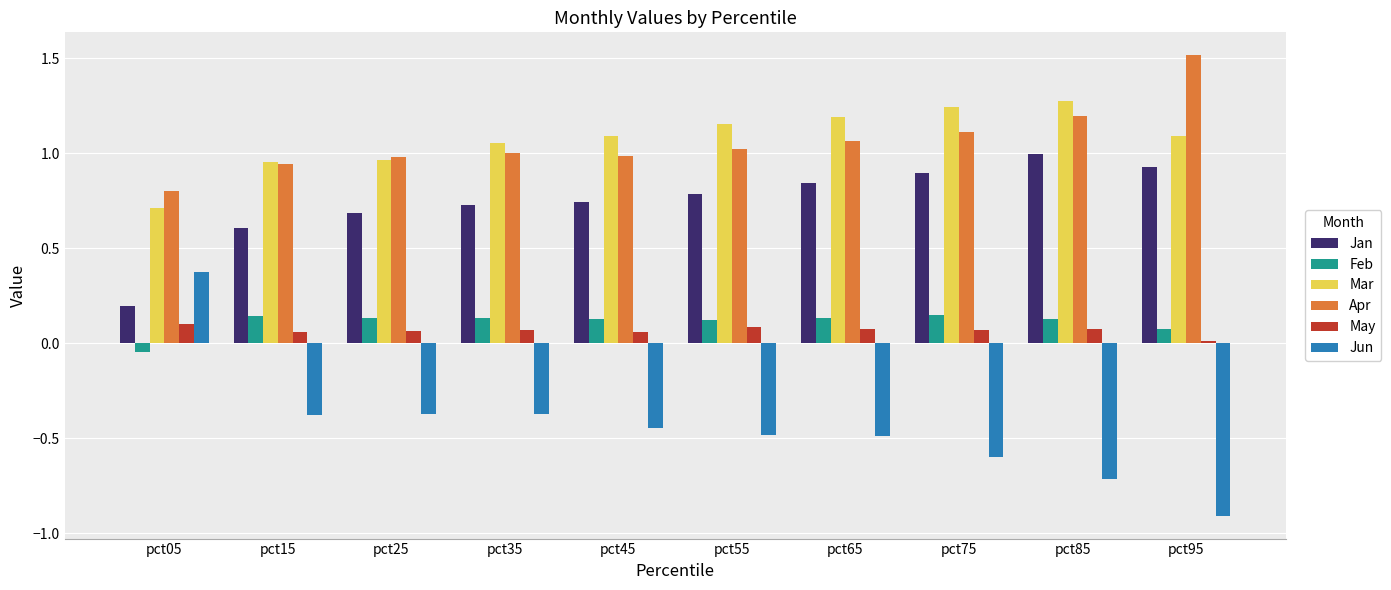

Where does the Mar series first go above 1?

pct35